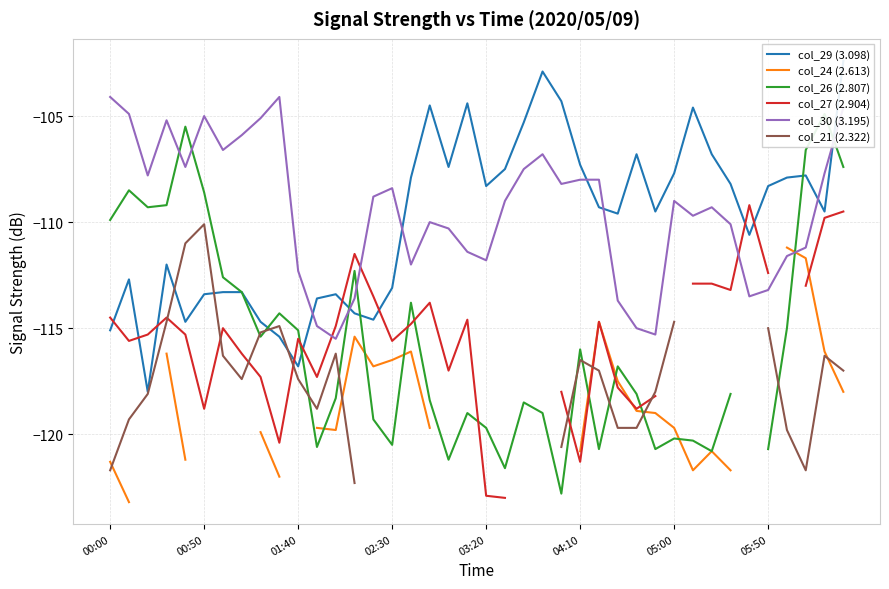

What is the greatest value displayed?

-102.4